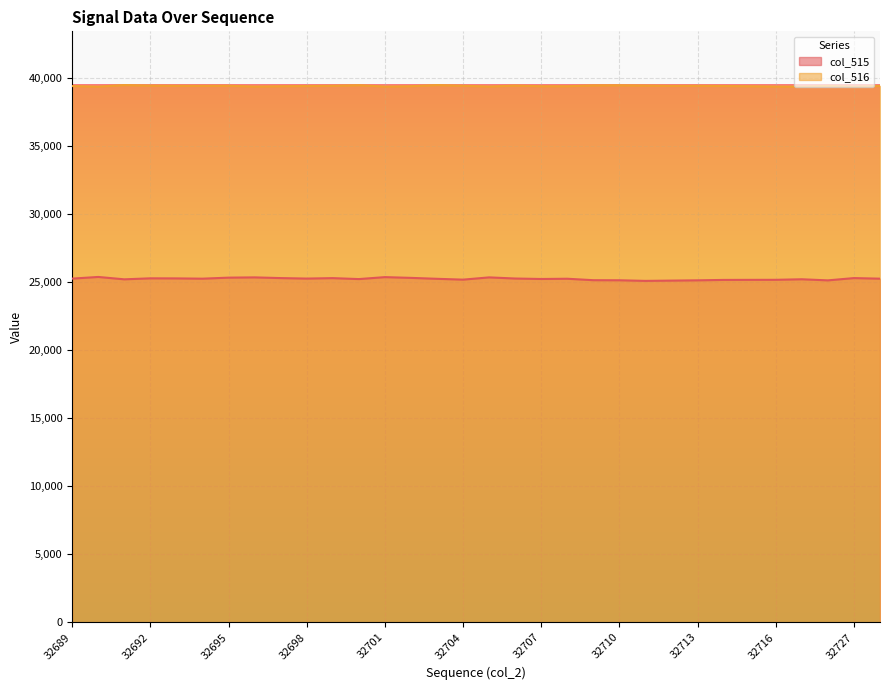

True or false: col_515 and col_516 intersect in this chart.

False